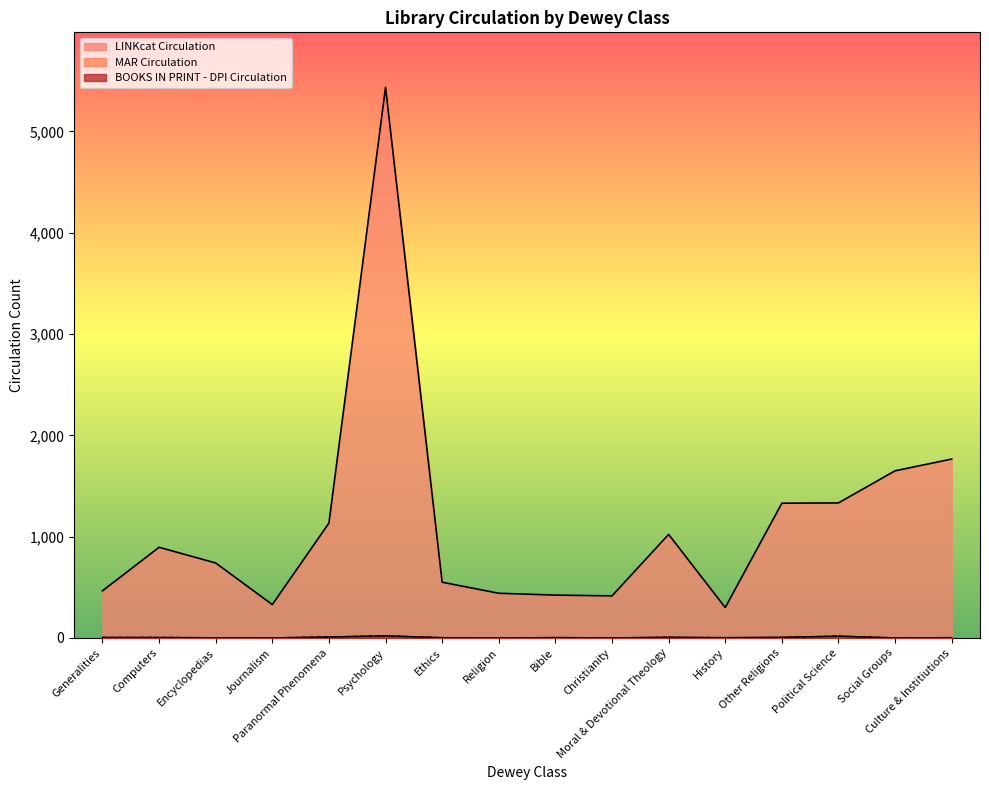

What is the value of the BOOKS IN PRINT - DPI Circulation point at the 11th from the left?

7